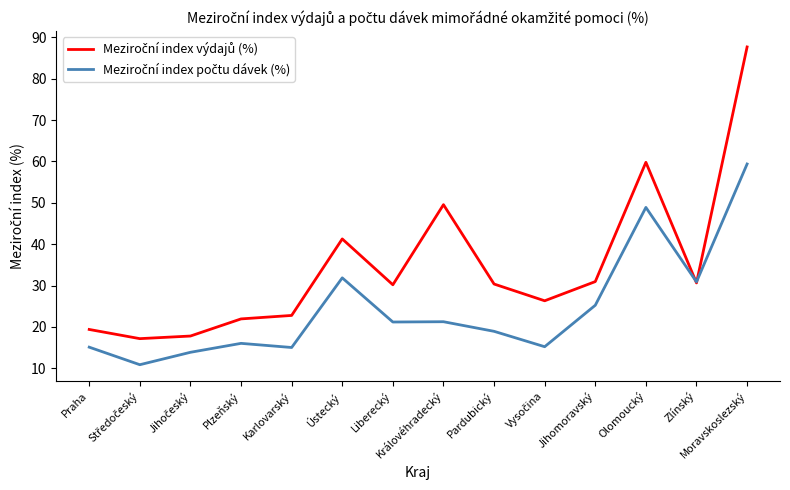

What is the minimum value shown in the chart?

10.9